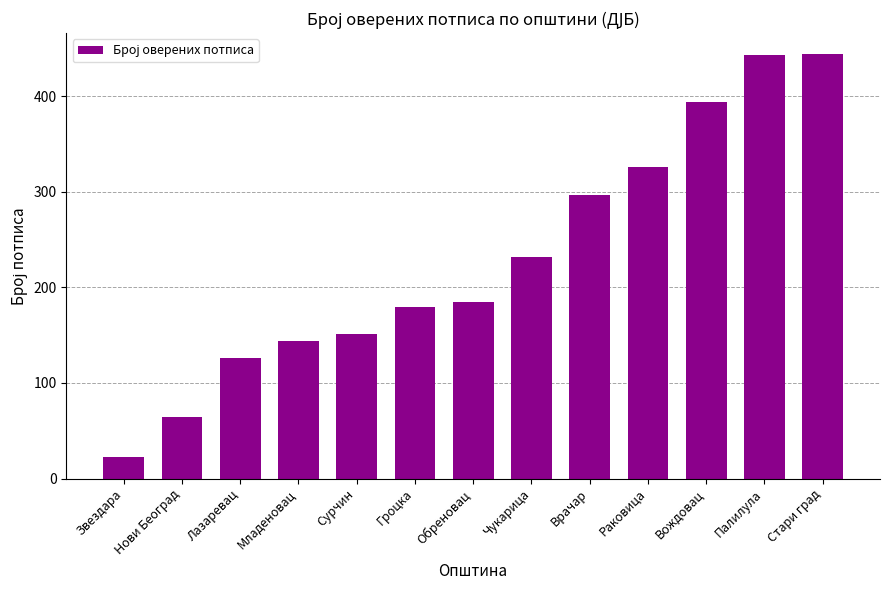

Which label corresponds to the smallest value in the chart?

Звездара